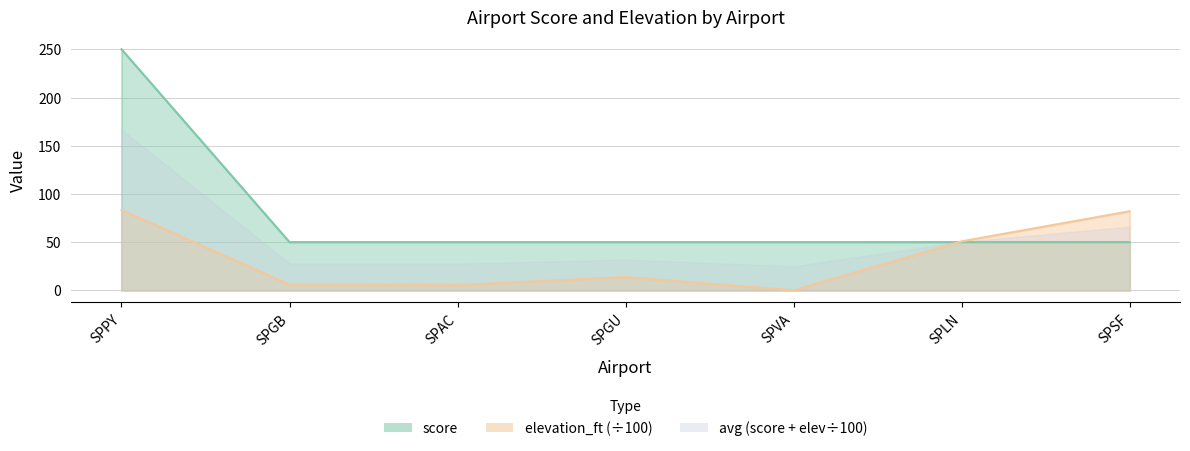

At which category is the sum across all series the highest?

SPPY